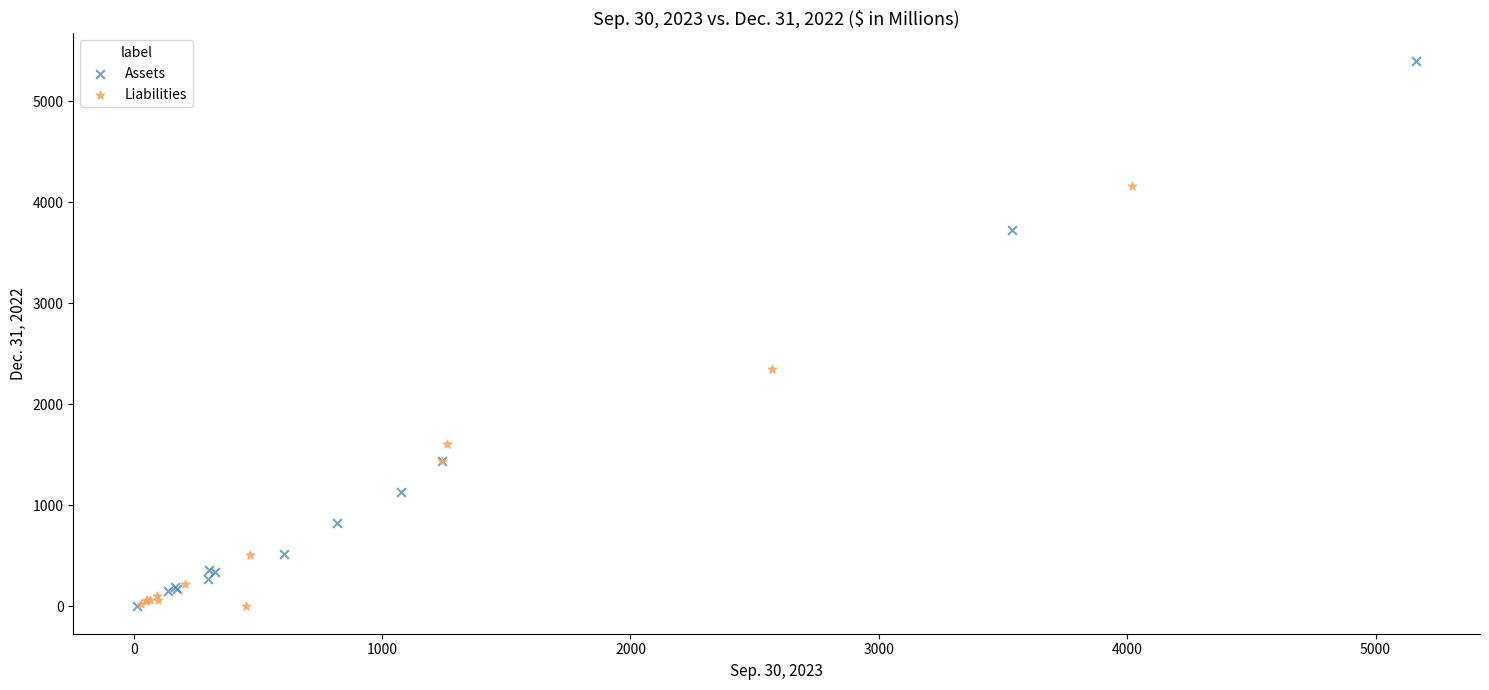

Which series has the largest Y range (max minus min)?

Assets